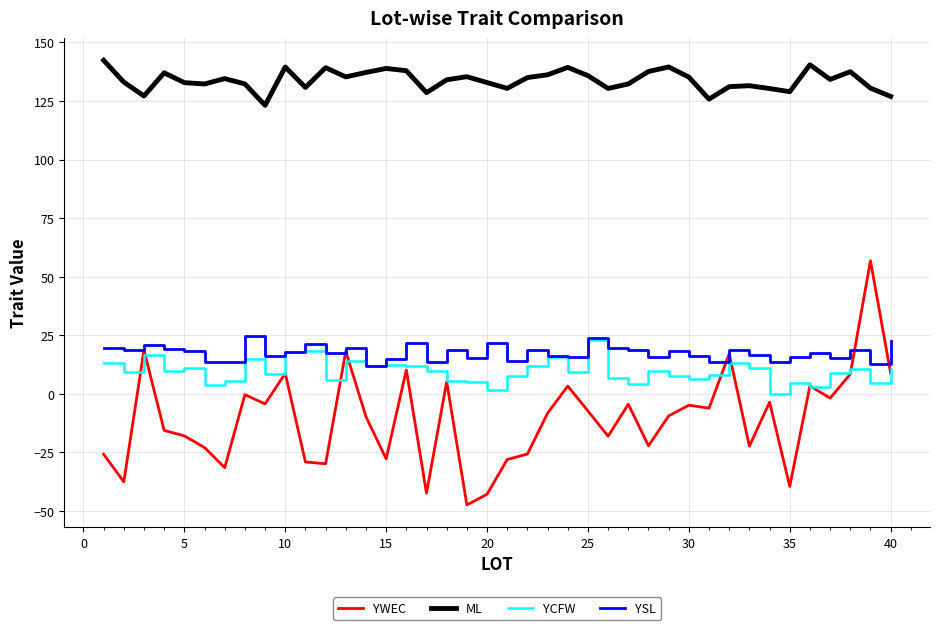

List the series in order of their peak value, lowest first.

YCFW, YSL, YWEC, ML